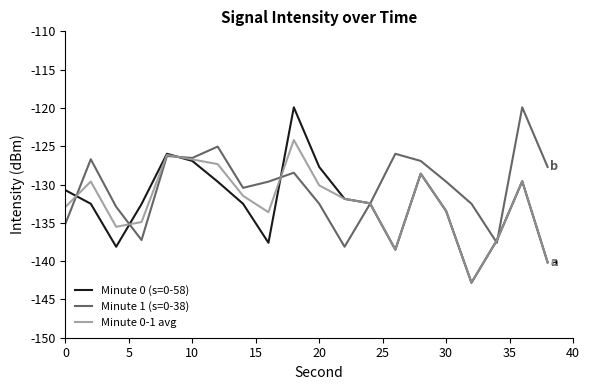

Which series has the largest range (max minus min)?

Minute 0 (s=0-58)